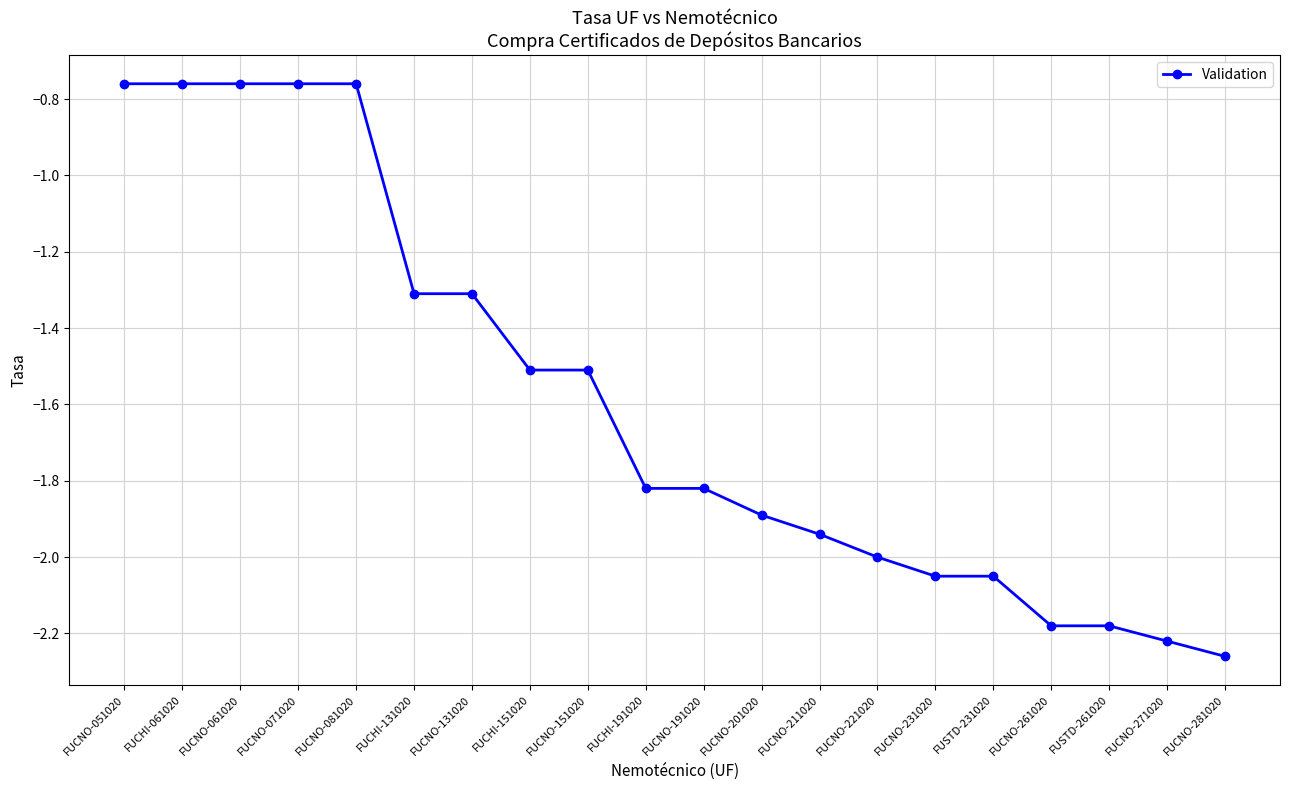

How many lines are shown in the chart?

1